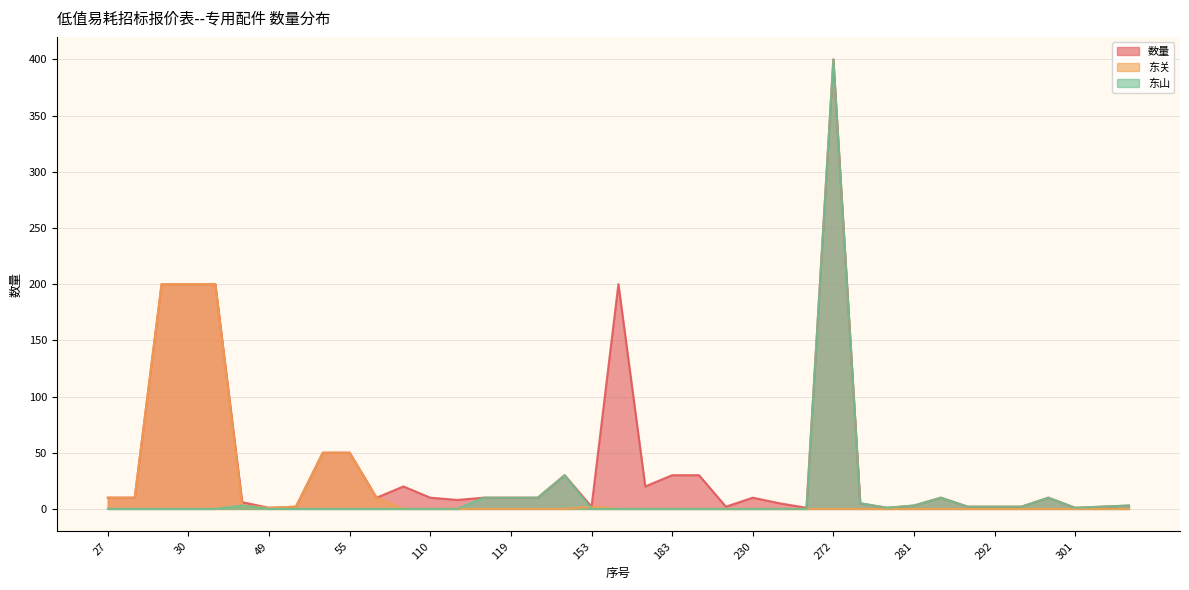

What are all the series names shown in the legend?

数量, 东关, 东山